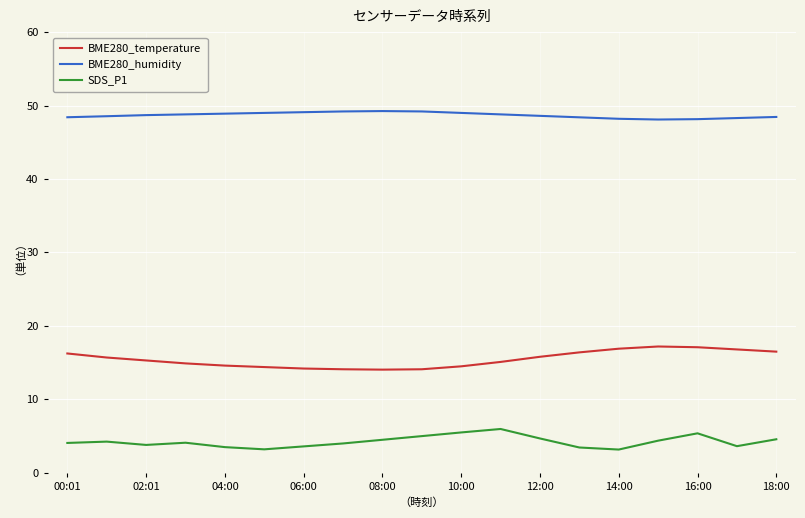

True or false: BME280_humidity and BME280_temperature intersect in this chart.

False